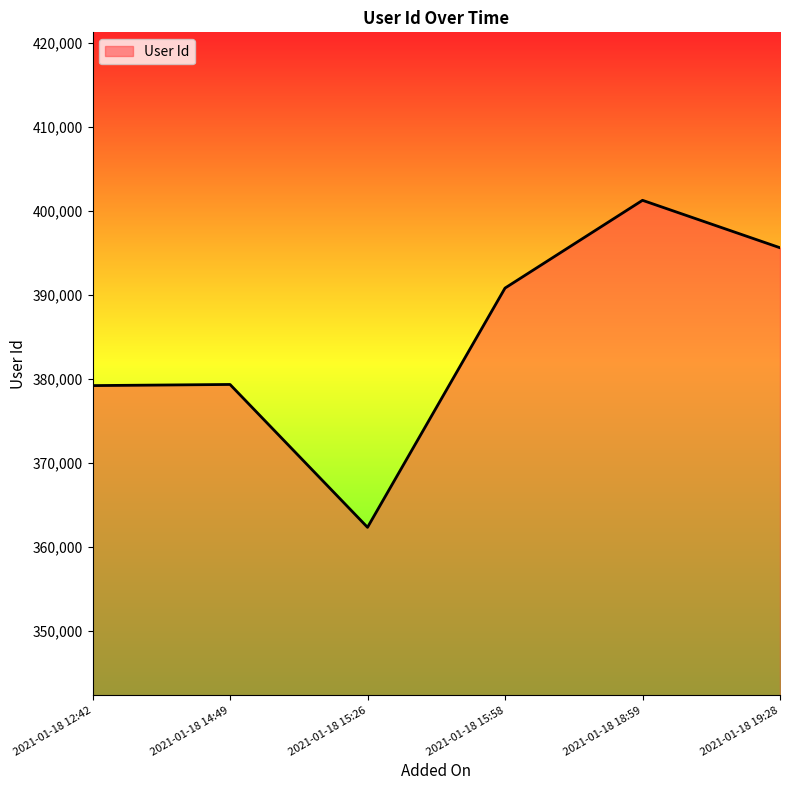

True or false: there are more than 2 points higher than both neighbors.

False